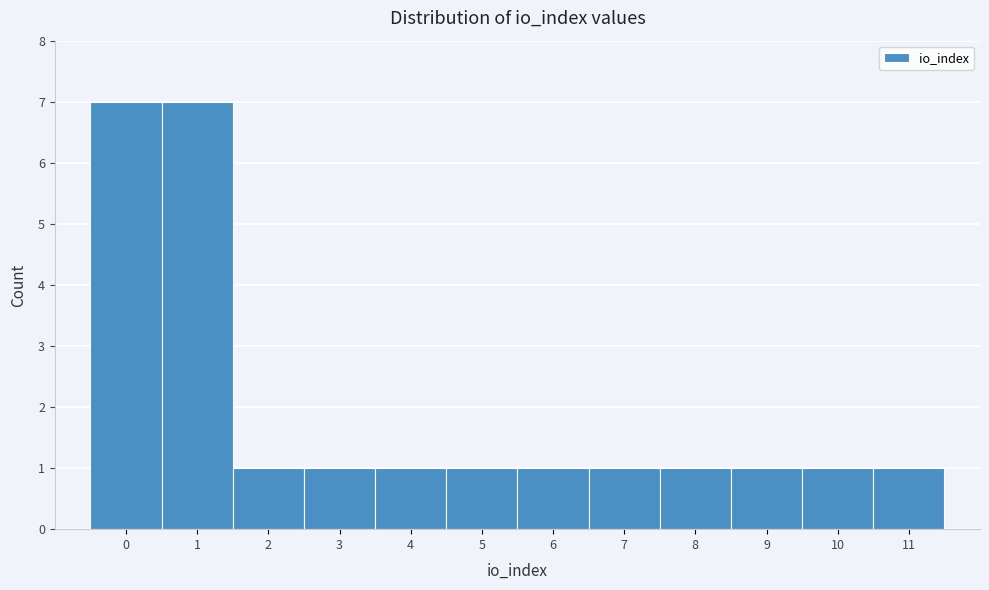

Reading left to right, what are all the values shown in this chart?

7	7	1	1	1	1	1	1	1	1	1	1